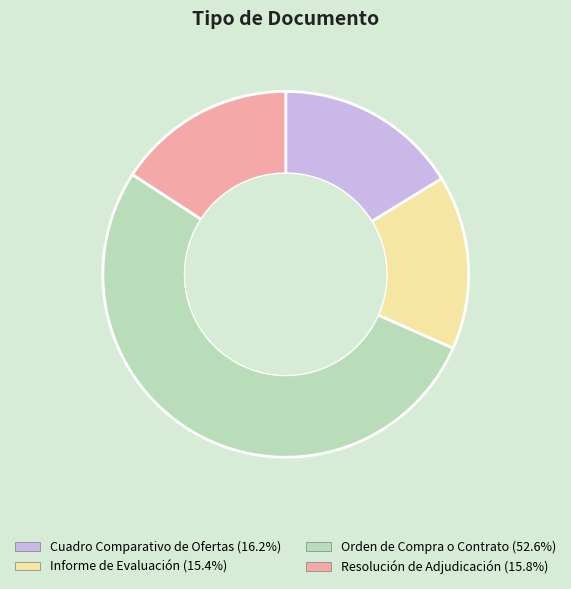

The Informe de Evaluación slice represents 15% of the pie. True or false?

True